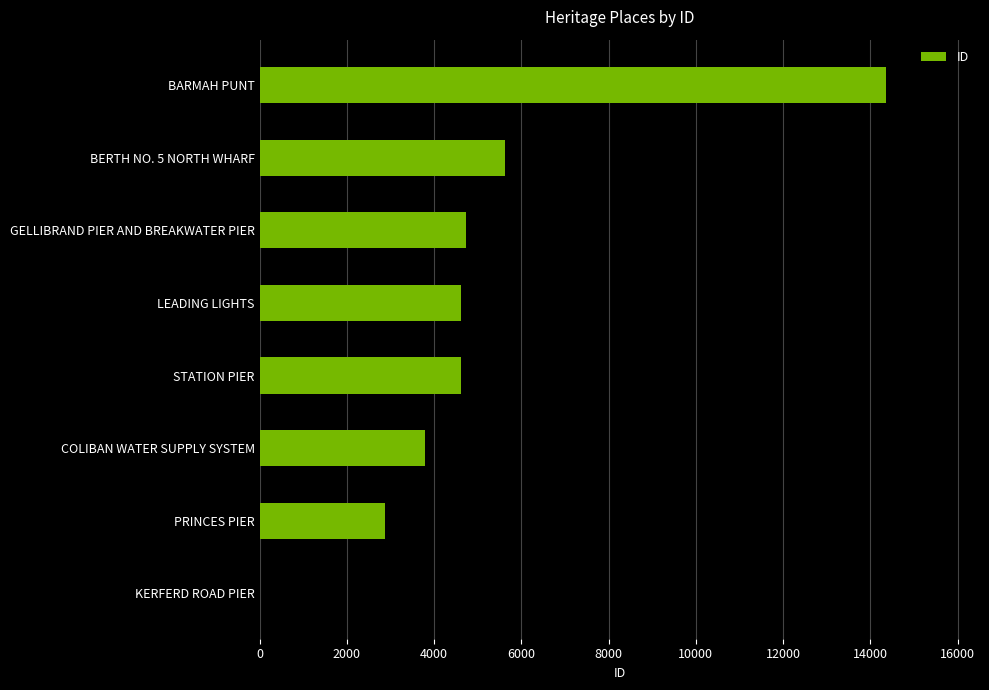

What is the maximum value shown in the chart?

14359